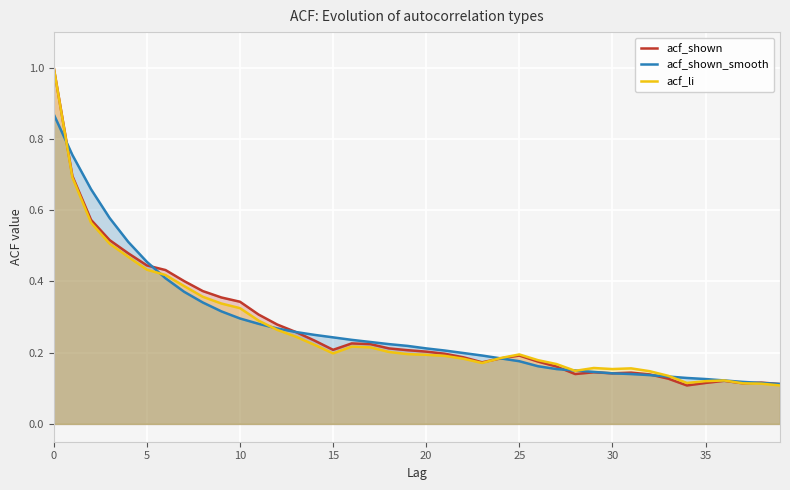

What is the difference between the acf_li values at 22 and 34?

0.1